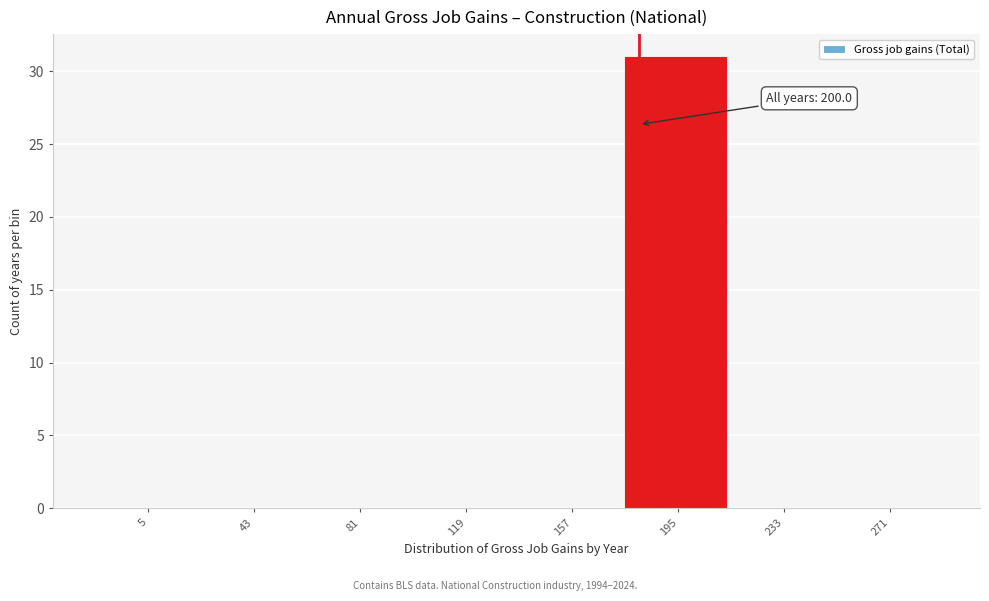

Reading left to right, what are all the values shown in this chart?

5=0	43=0	81=0	119=0	157=0	195=31	233=0	271=0